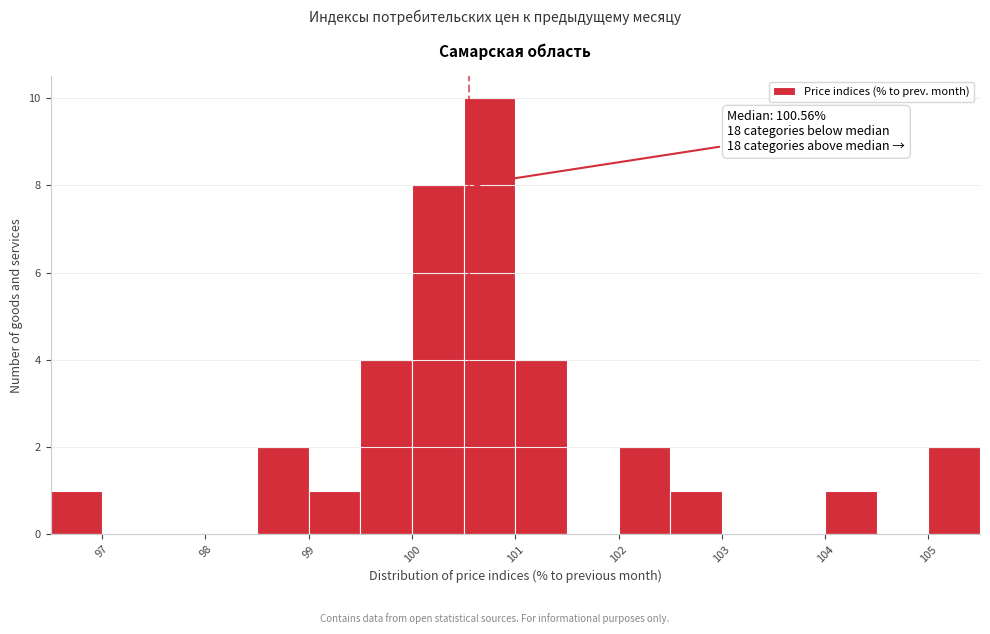

Over which range of the x-axis is the bar tallest?

100.5 to 101.0